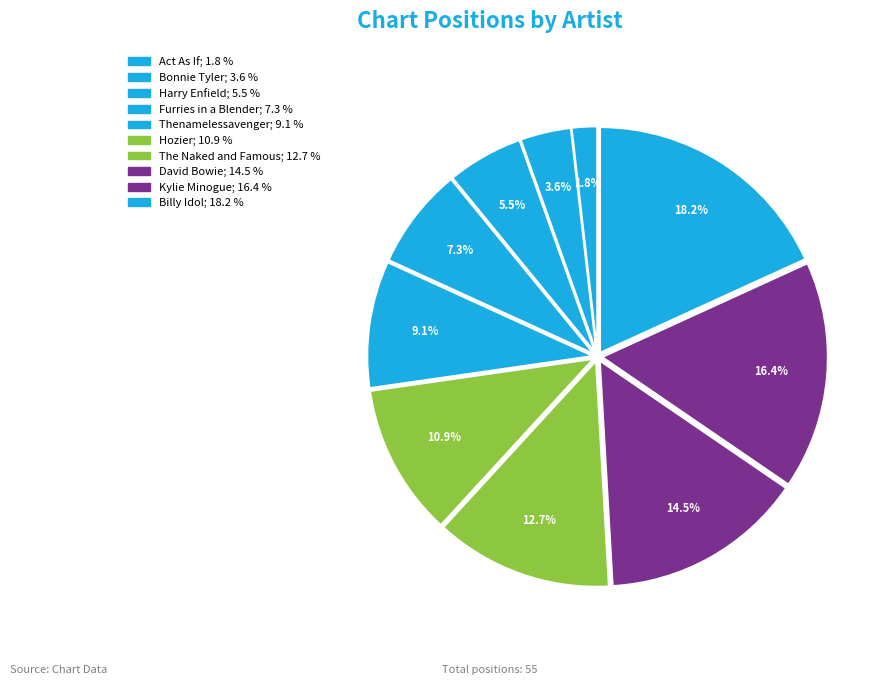

Is there any slice that represents more than half of the pie?

No